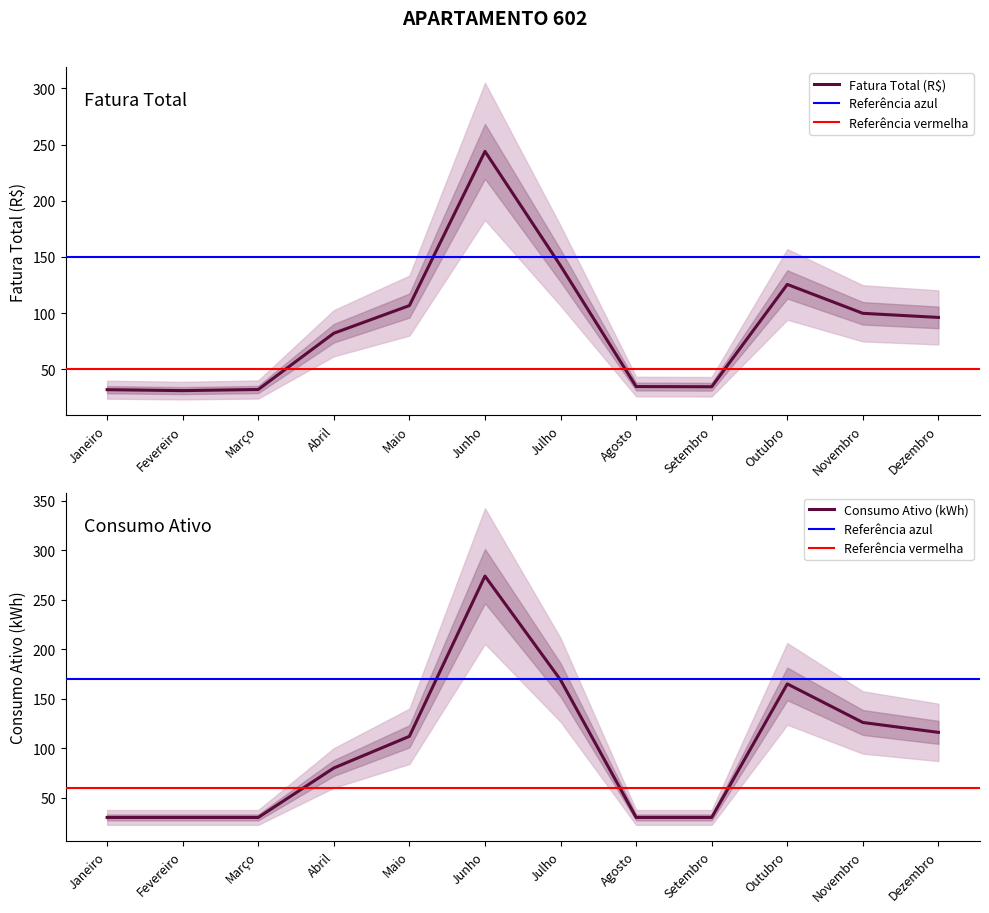

Where is the first local maximum for Consumo Ativo (kWh)?

Junho